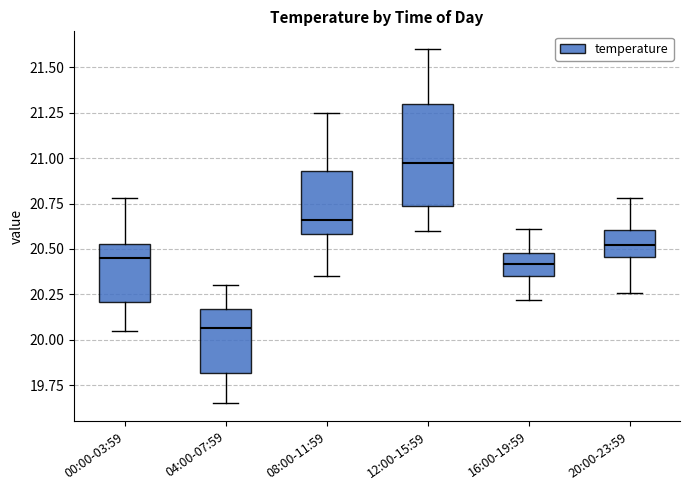

Reading left to right, read every box against the y-axis: the position of its median line, the range the box covers, and the ends of its whiskers. The values are not printed on the chart, so give them approximately, as read against the axis.

00:00-03:59: median 20.45, box 20.20 to 20.55, whiskers 20.05 to 20.80
04:00-07:59: median 20.05, box 19.80 to 20.15, whiskers 19.65 to 20.30
08:00-11:59: median 20.65, box 20.60 to 20.95, whiskers 20.35 to 21.25
12:00-15:59: median 21.00, box 20.75 to 21.30, whiskers 20.60 to 21.60
16:00-19:59: median 20.40, box 20.35 to 20.50, whiskers 20.20 to 20.60
20:00-23:59: median 20.50, box 20.45 to 20.60, whiskers 20.25 to 20.80